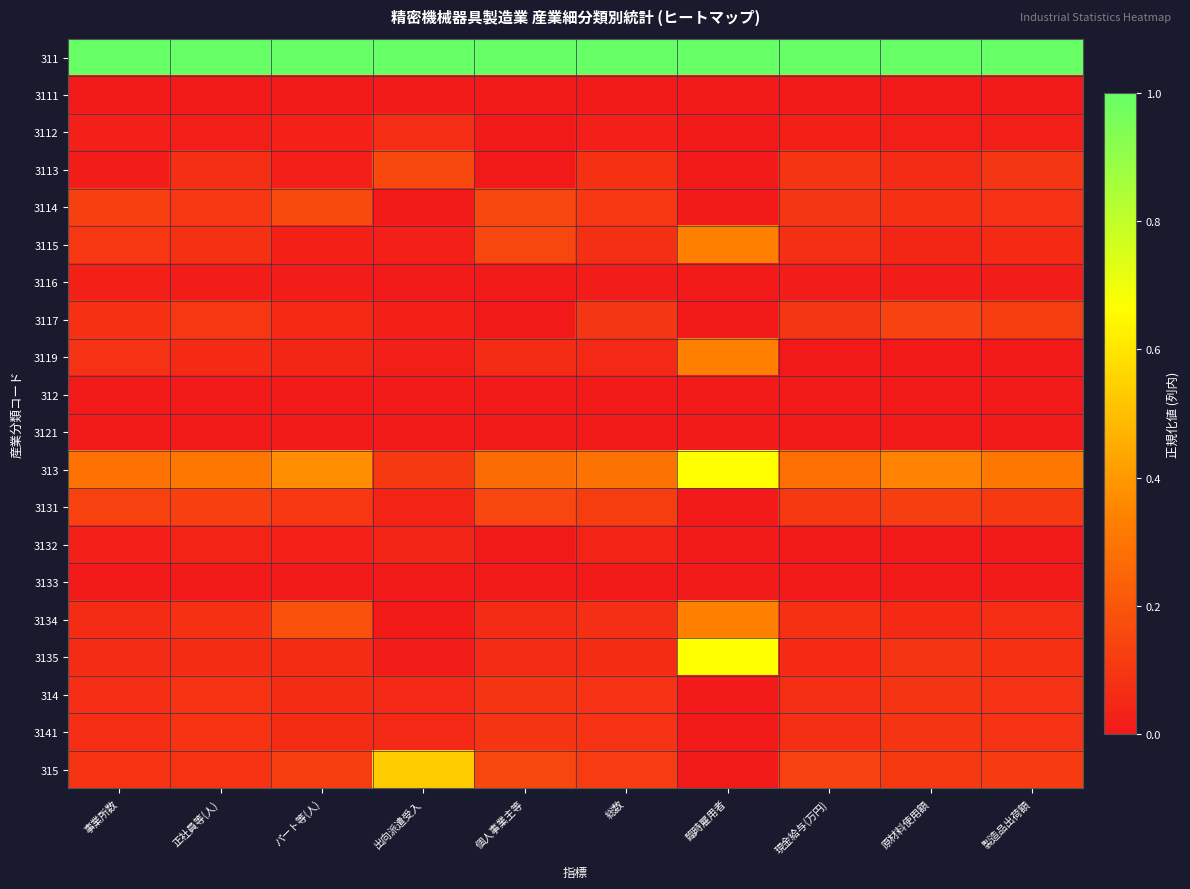

What is the spread (max minus min) of values at 製造品出荷額?

1.0